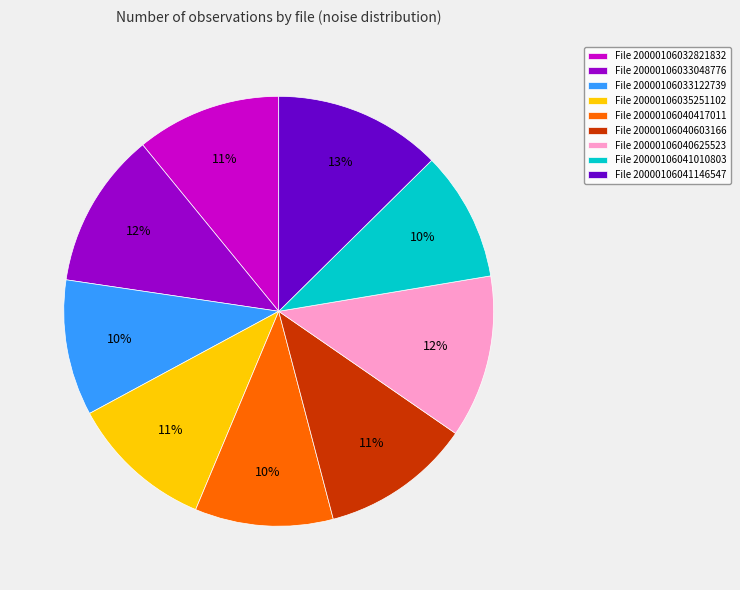

Combined, do File 20000106032821832 and File 20000106041146547 account for over 50%?

No